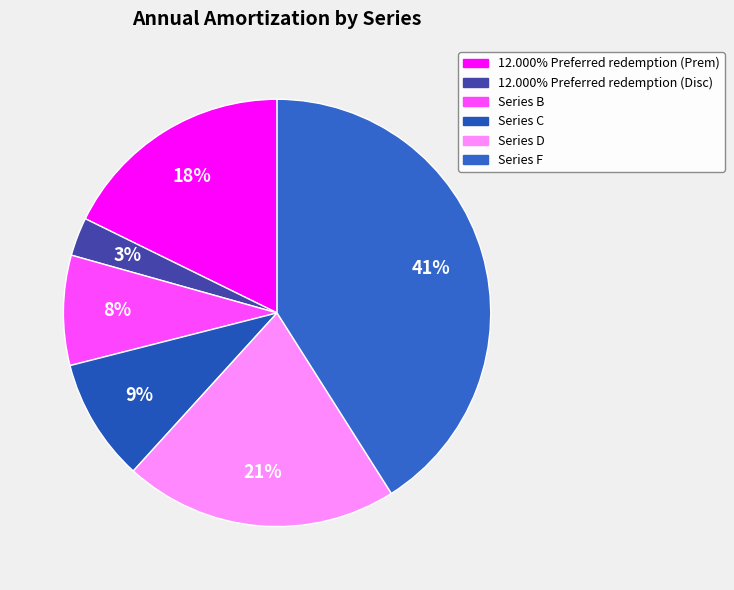

What is the total percentage of Series B and Series C?

17.6%